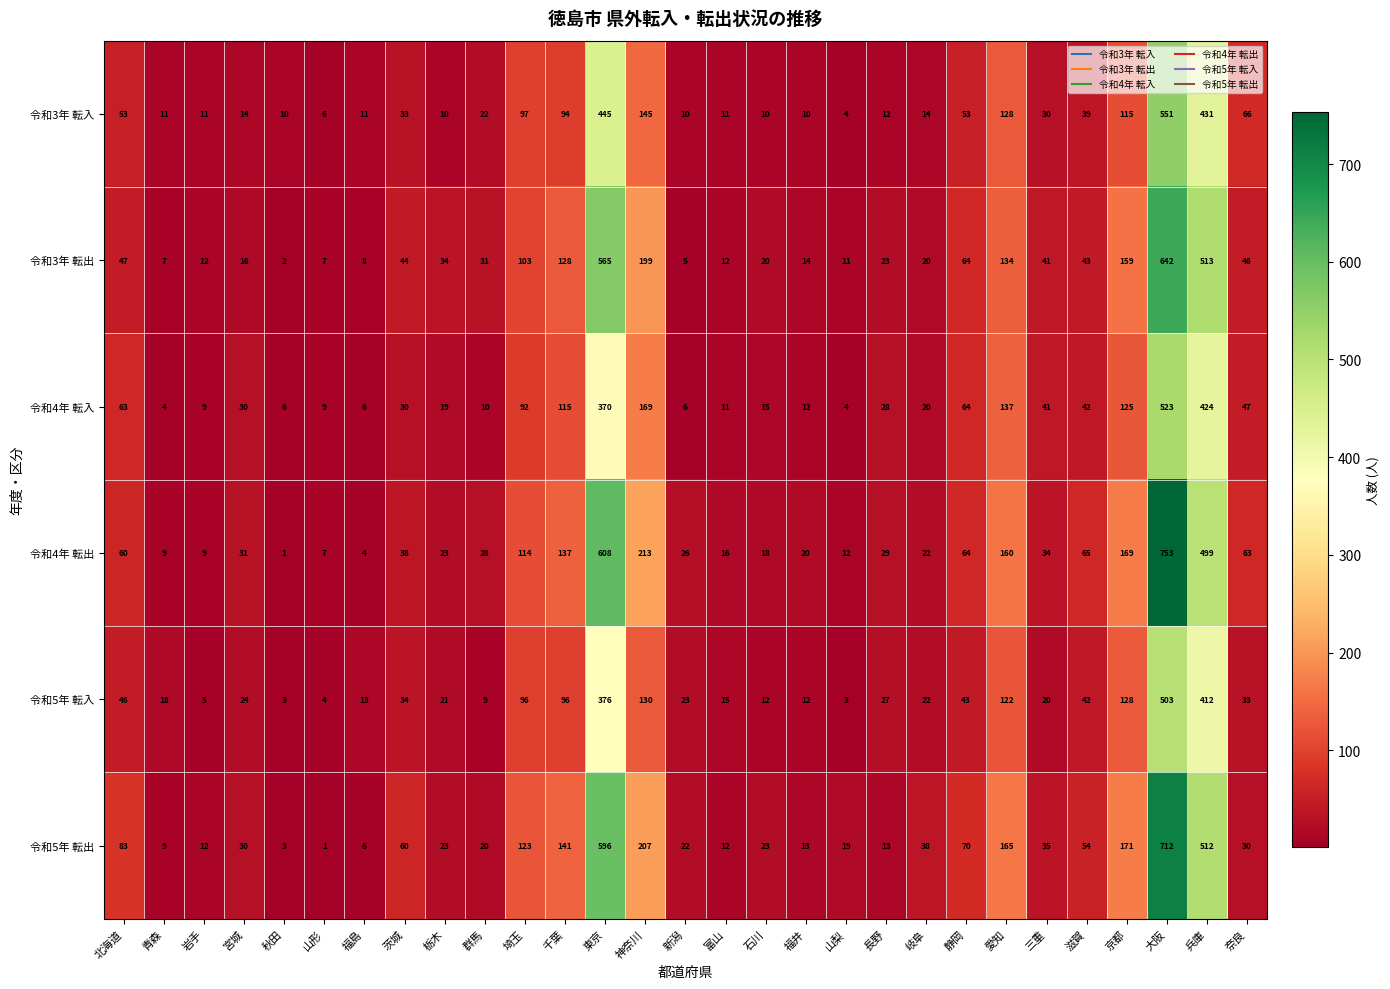

What is the average value of the 令和3年 転入 series?

84